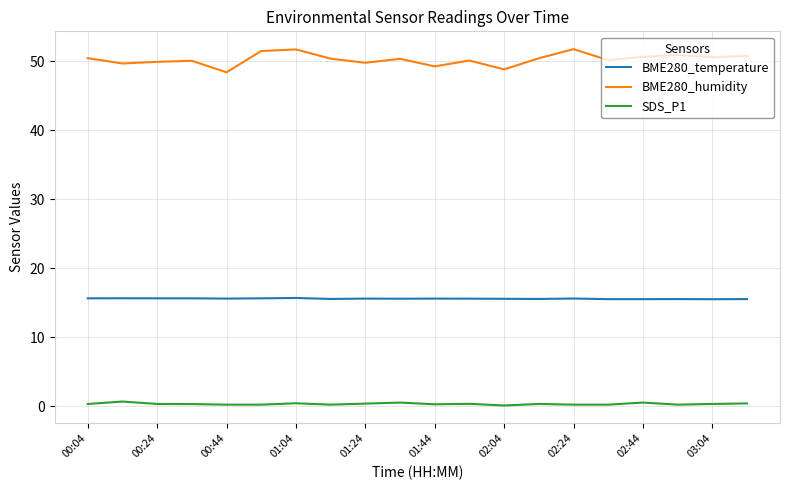

Which series has the widest spread of values?

BME280_humidity